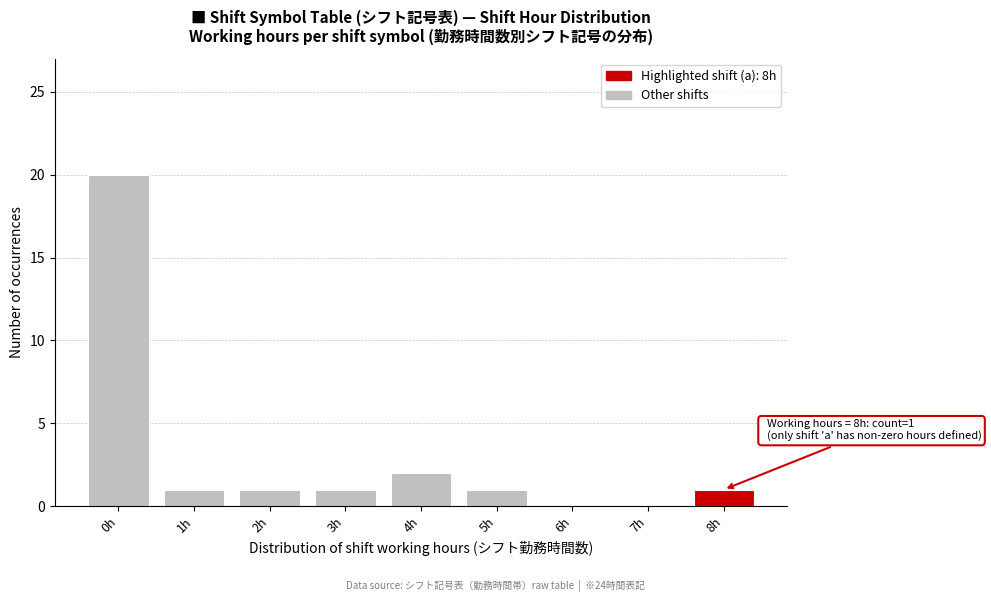

Which range on the x-axis has the tallest bar?

-0.5 to 0.5